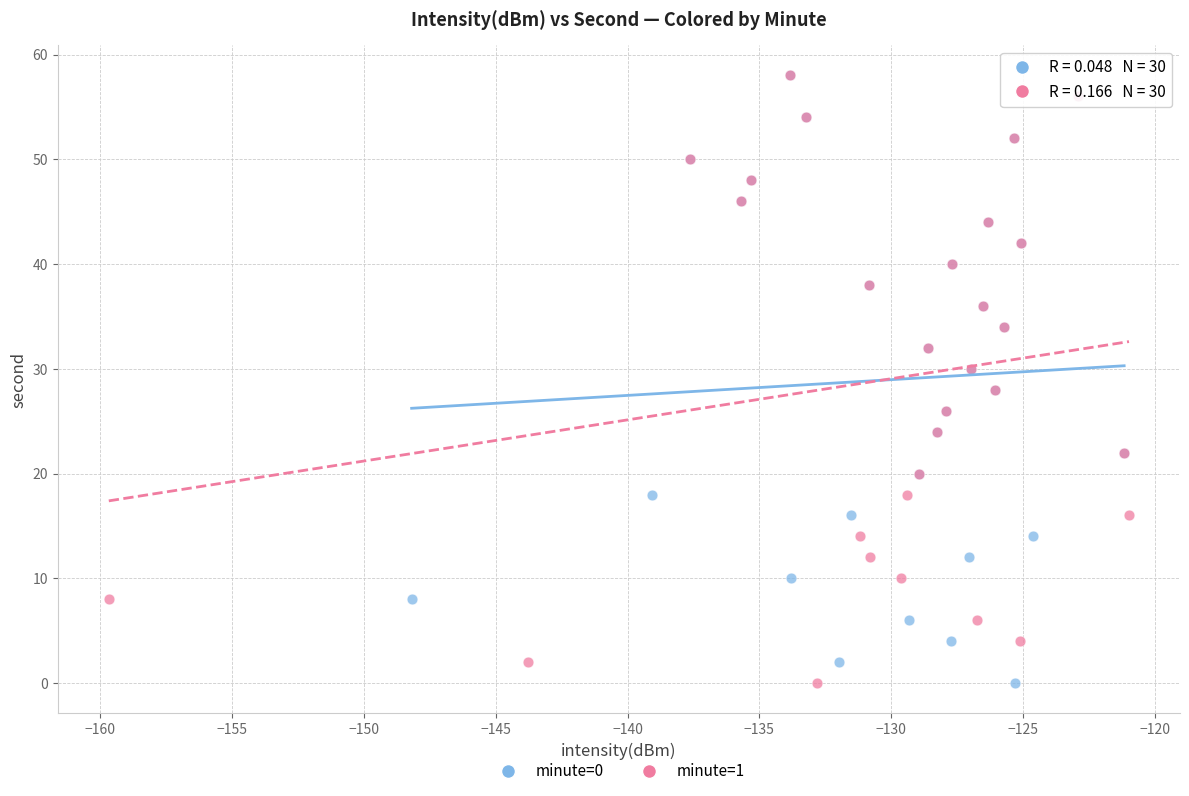

What are all the series names shown in the legend?

minute=0, minute=1